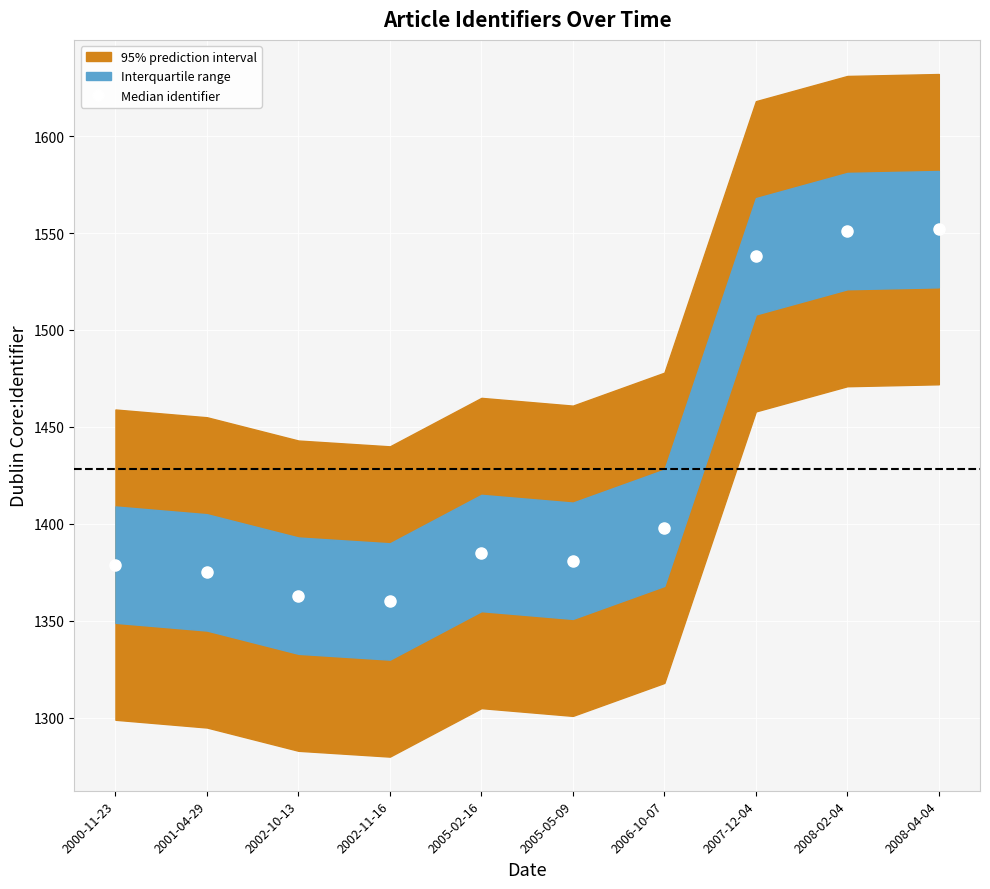

List the labels in order of value, largest first.

2008-04-04, 2008-02-04, 2007-12-04, 2006-10-07, 2005-02-16, 2005-05-09, 2000-11-23, 2001-04-29, 2002-10-13, 2002-11-16